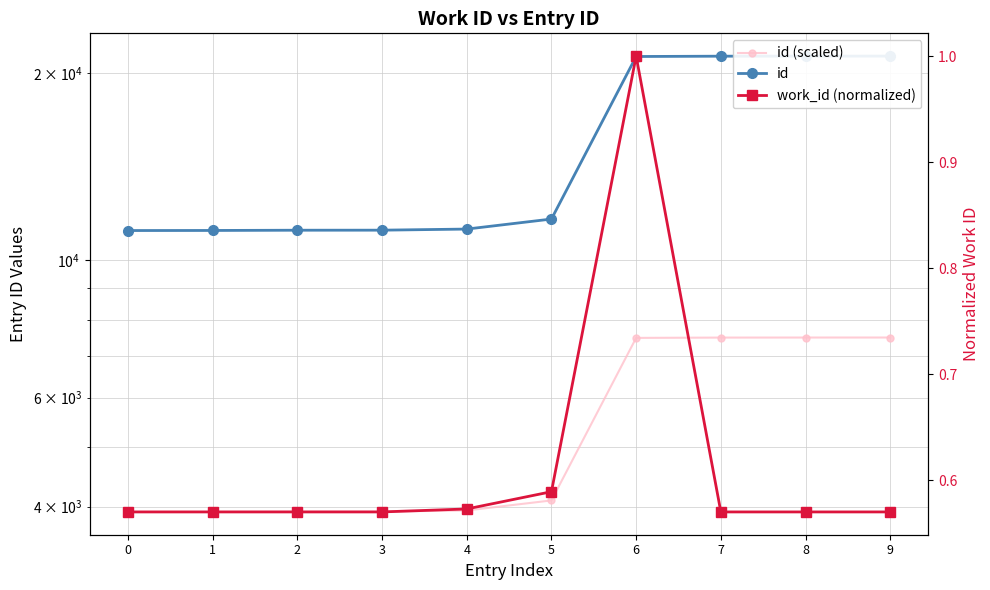

What is the sum of the work_id (normalized) values at 0 and 4?

1.1